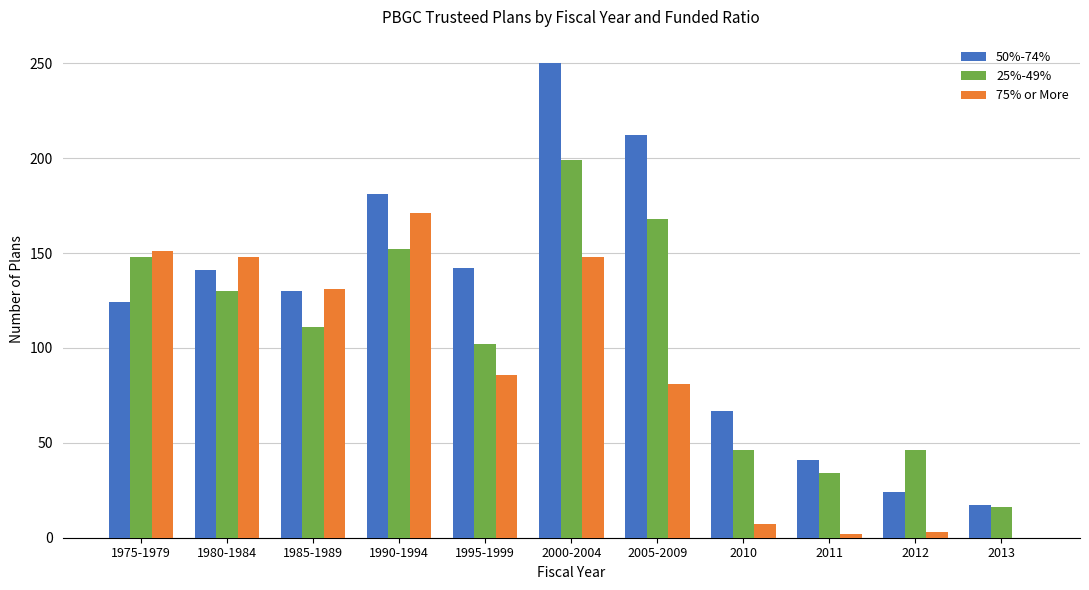

Between 1985-1989 and 2005-2009, which series saw the biggest shift?

50%-74%